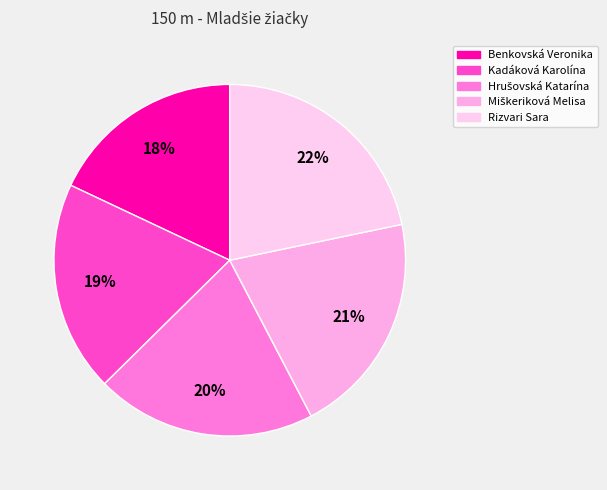

What is the largest slice in the pie chart?

Rizvari Sara